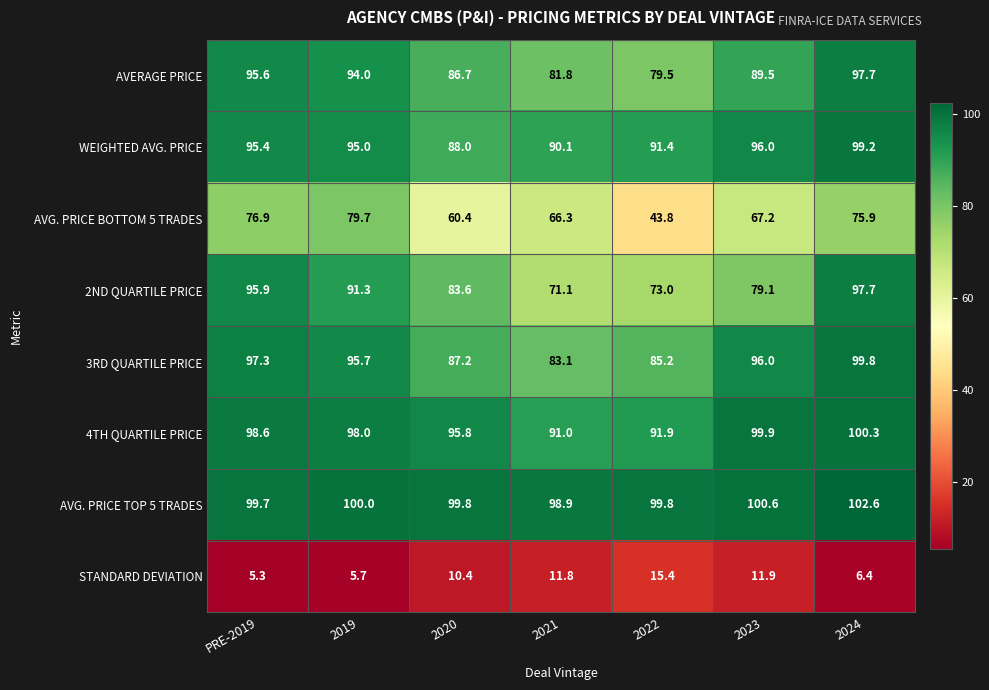

Which series has the largest range (max minus min)?

AVG. PRICE BOTTOM 5 TRADES